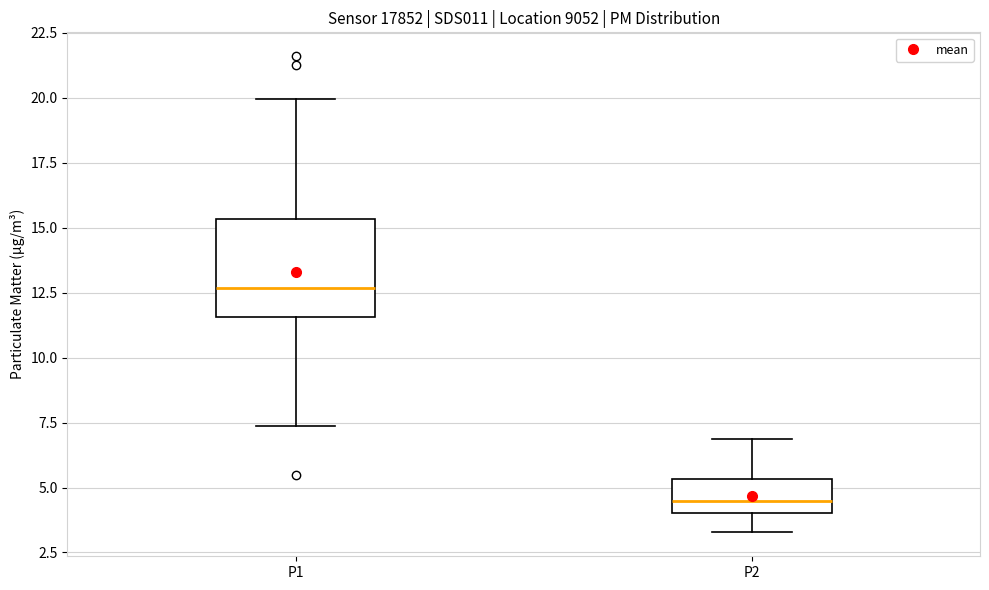

Which box has the lowest median line?

P2